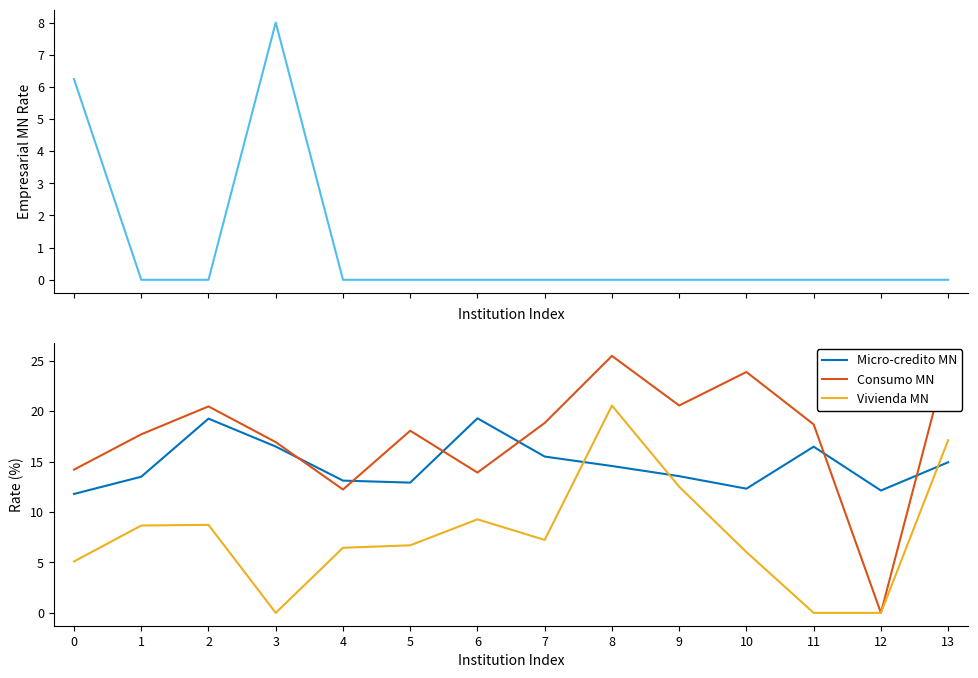

At how many categories does at least one series exceed 8?

14